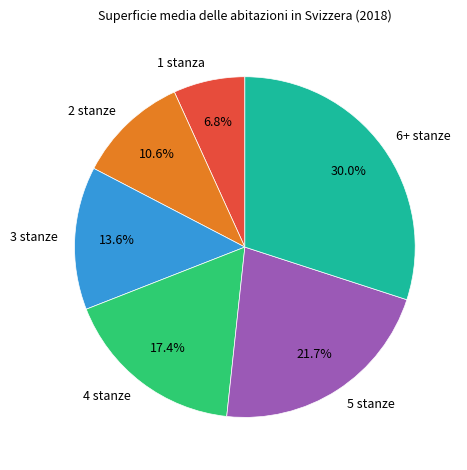

To the nearest percent, what percentage of the pie is 1 stanza?

7%